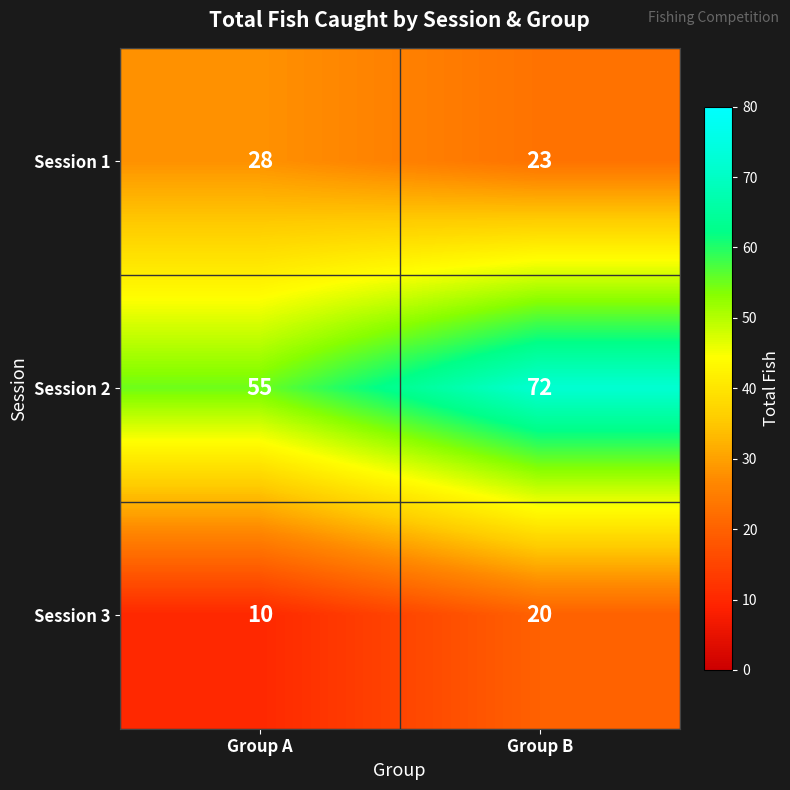

Which series has the widest spread of values?

Session 2